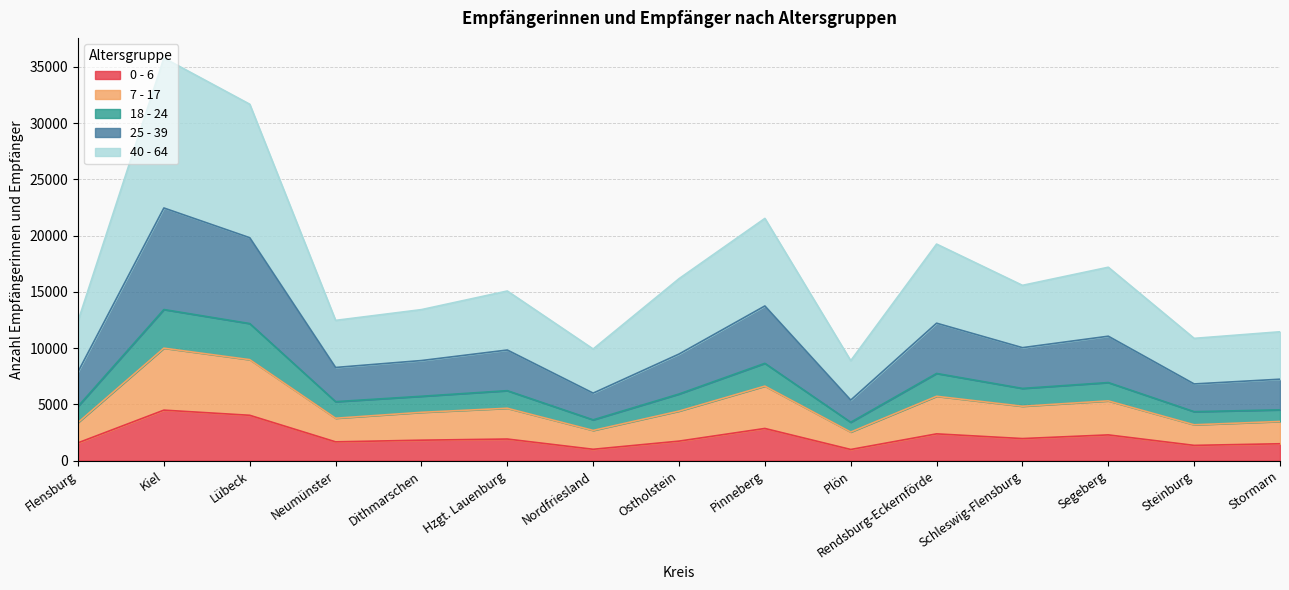

Does the chart display data point markers on the line(s)?

No